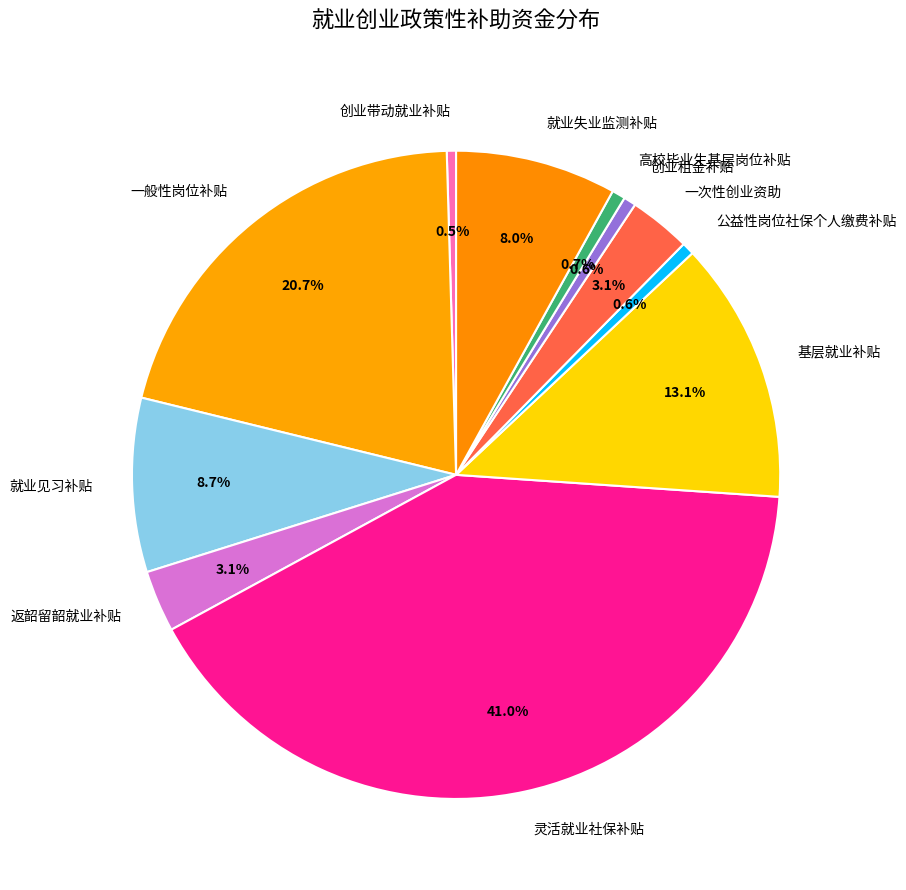

What is the total percentage of 就业见习补贴 and 基层就业补贴?

21.8%